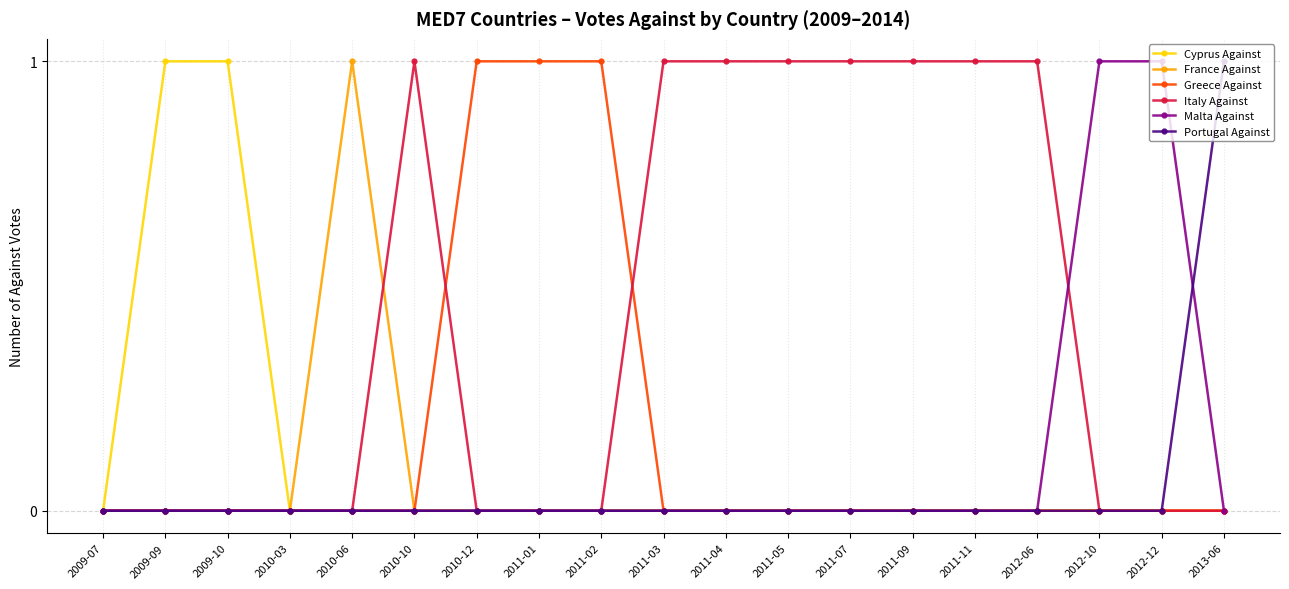

What is the label of the 16th point from the left?

2012-06